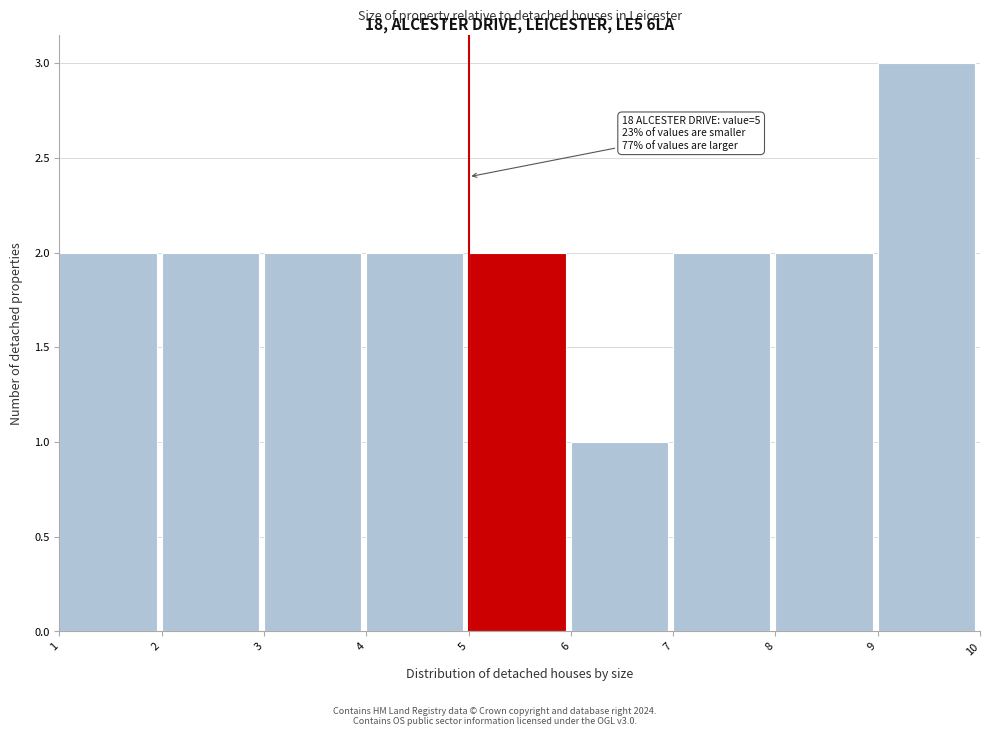

Over which range of the x-axis is the bar tallest?

9 to 10